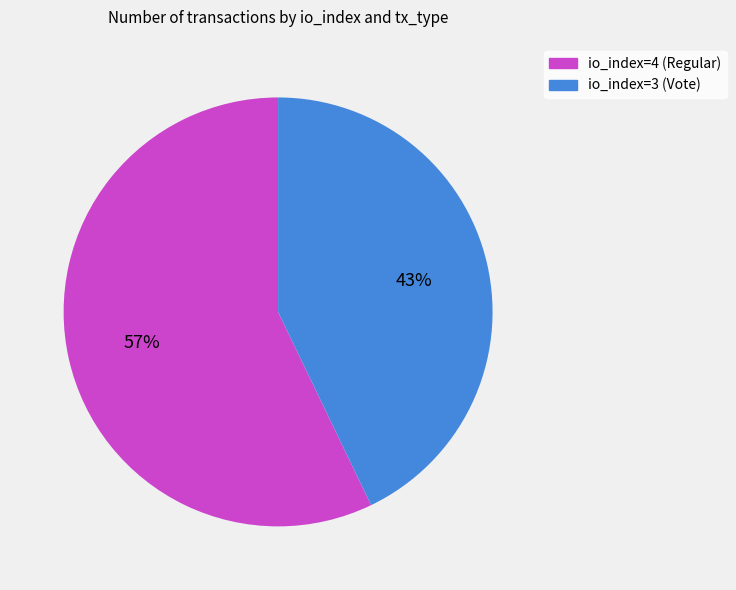

To the nearest percent, what is the difference between the io_index=3 (Vote) and io_index=4 (Regular) slice percentages?

14%